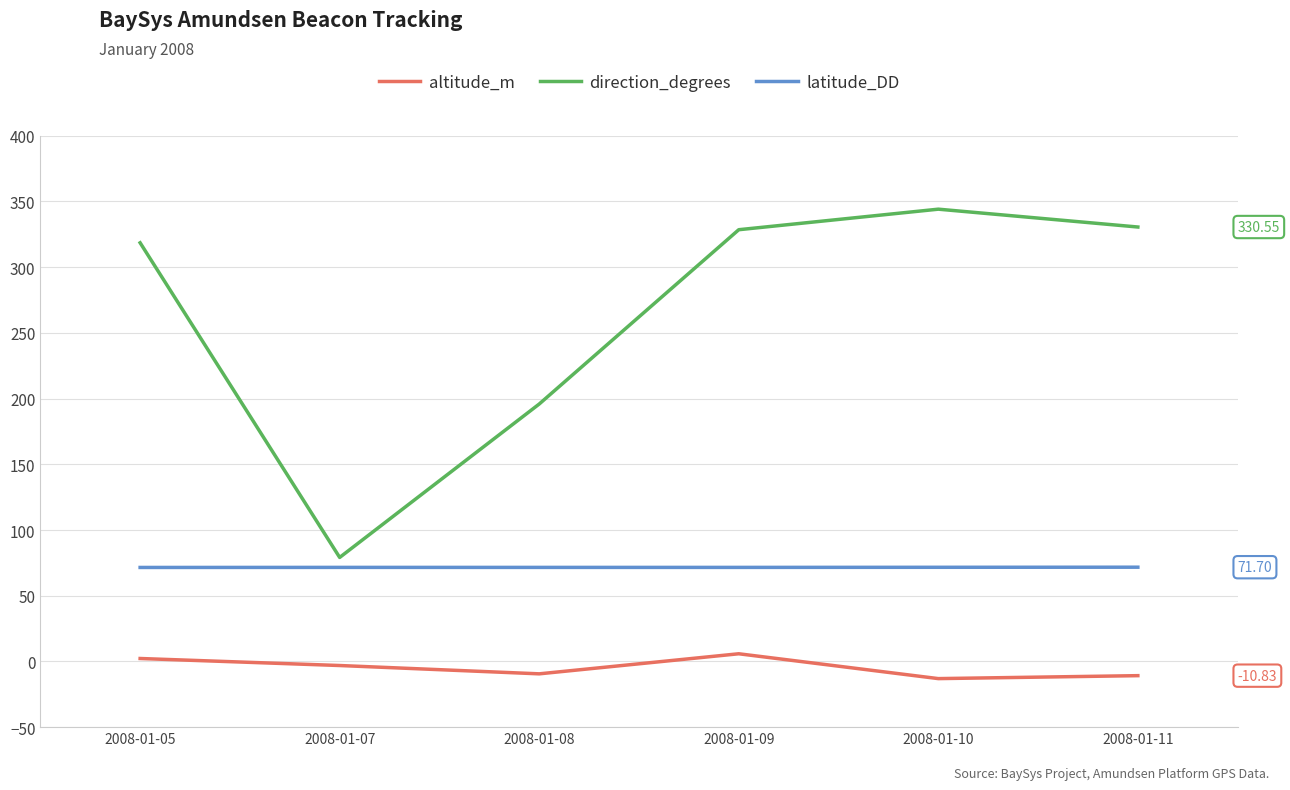

What are all the series names shown in the legend?

altitude_m, direction_degrees, latitude_DD